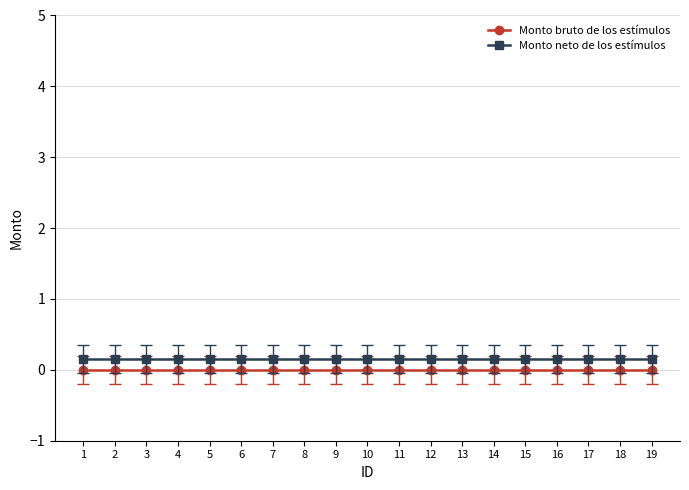

At how many categories does at least one series exceed 0?

19